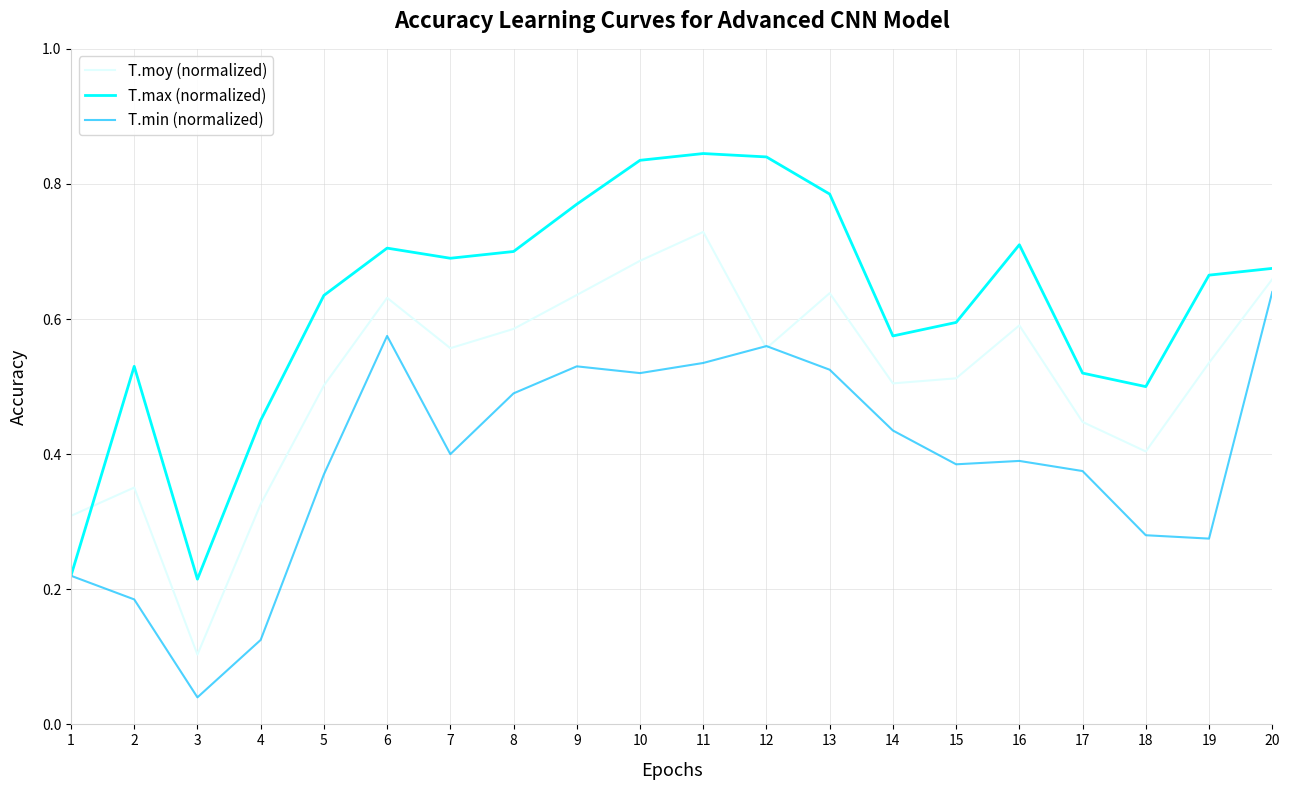

Rank the series by their average value, from lowest to highest.

T.min (normalized), T.moy (normalized), T.max (normalized)